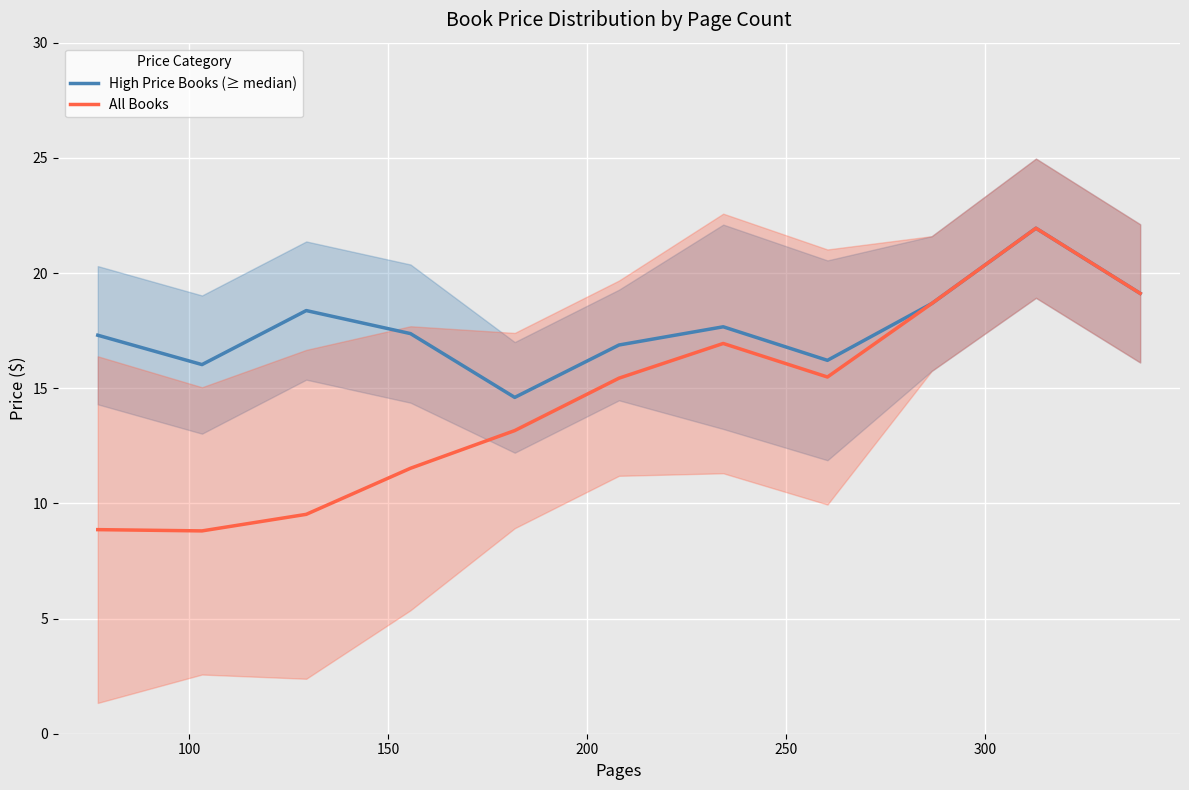

Rank the series by their maximum value, from highest to lowest.

High Price Books (≥ median), All Books